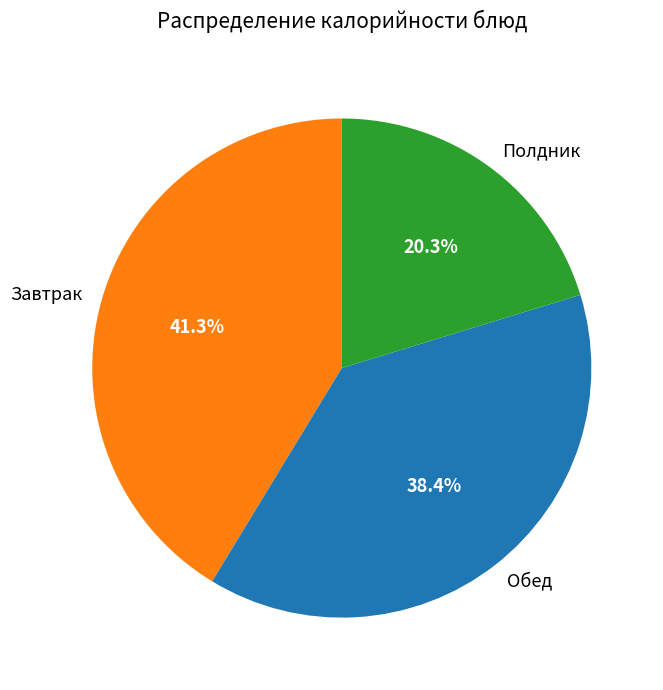

How many slices are in this pie chart?

3